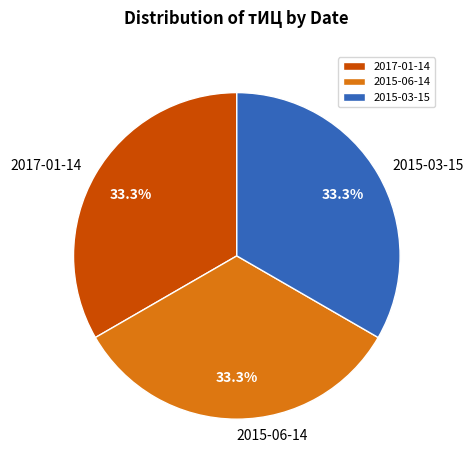

To the nearest percent, what percentage of the pie is 2015-03-15?

33%